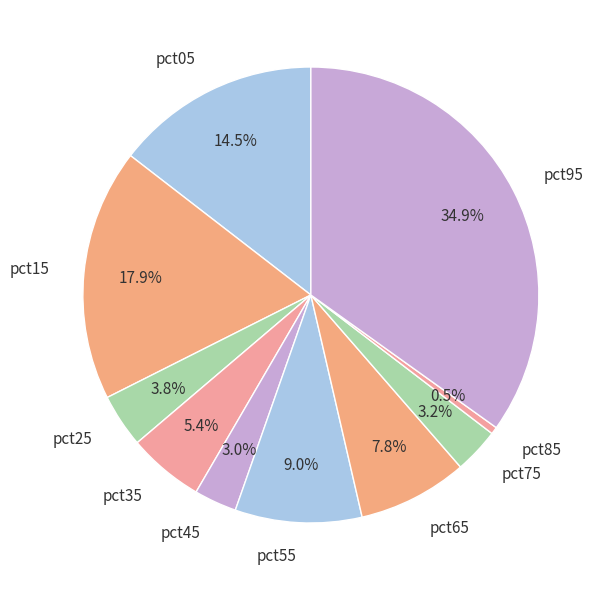

Is there a majority slice in this chart?

No